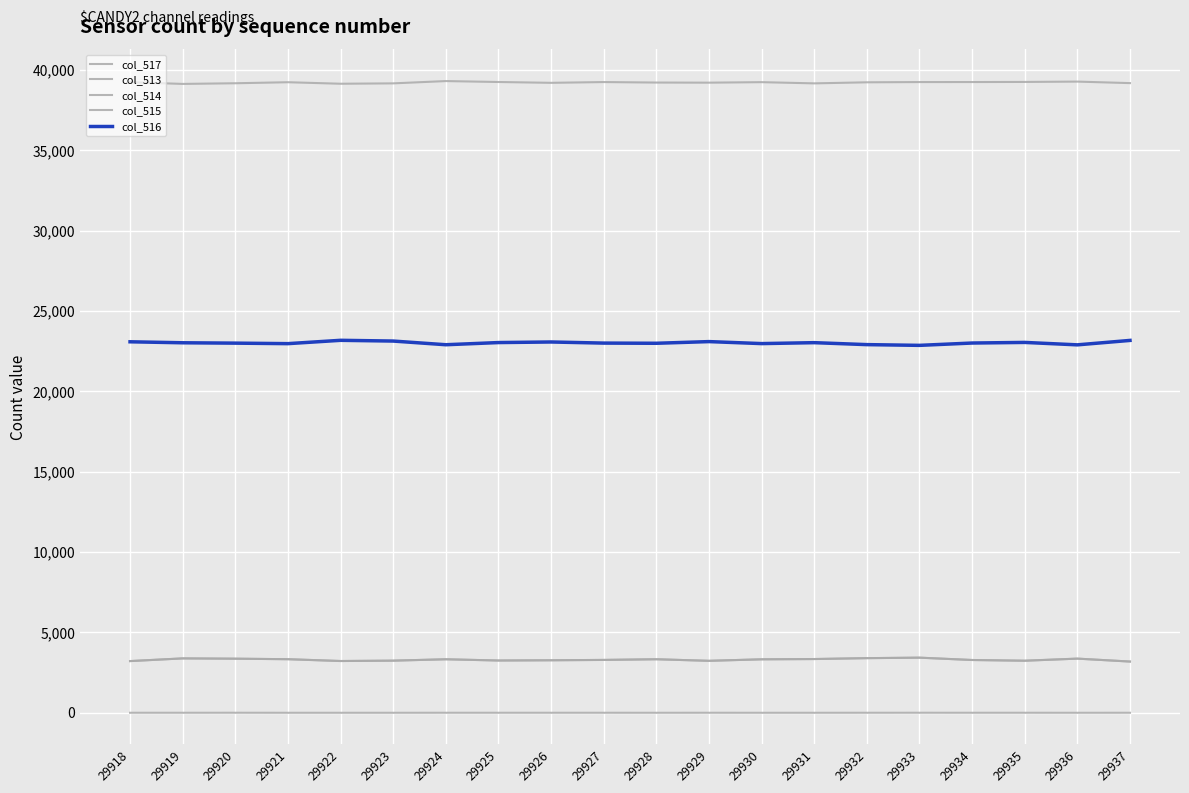

True or false: col_514 and col_513 intersect in this chart.

False